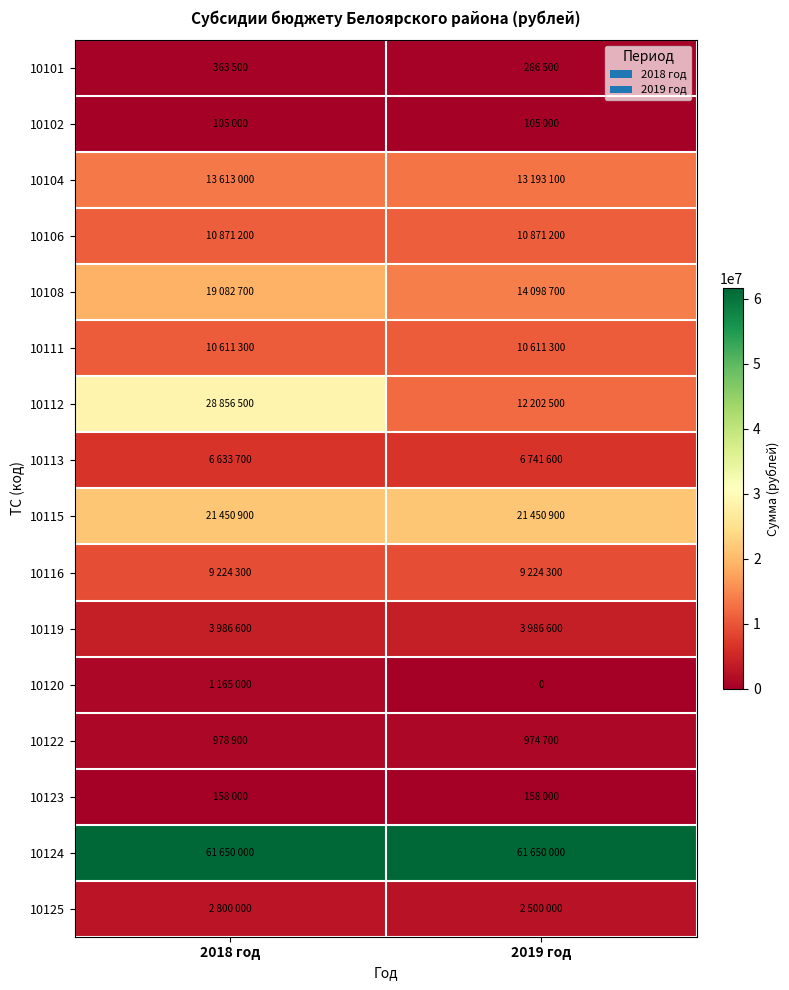

Which series has the widest spread of values?

10112